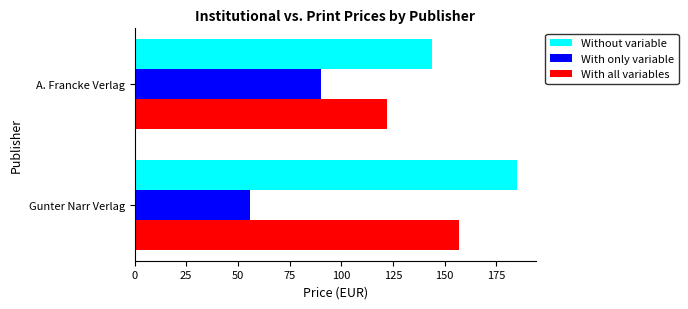

How many categories are shown in the chart?

2